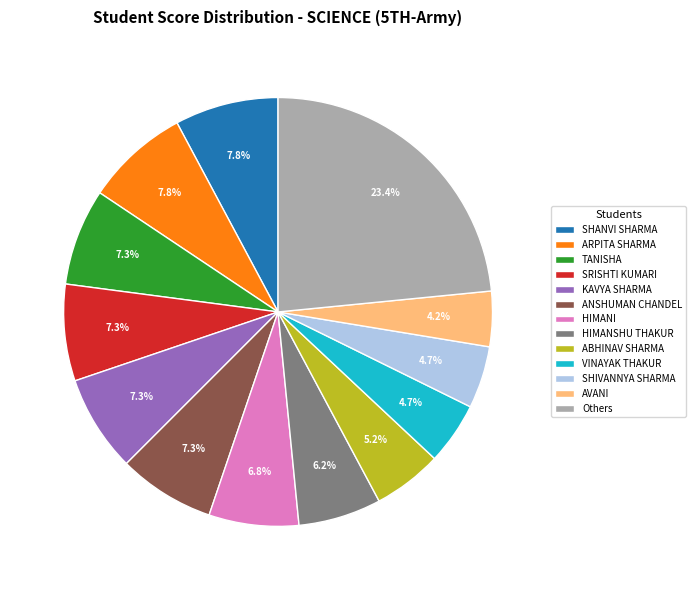

Which category has the biggest portion of the pie?

Others